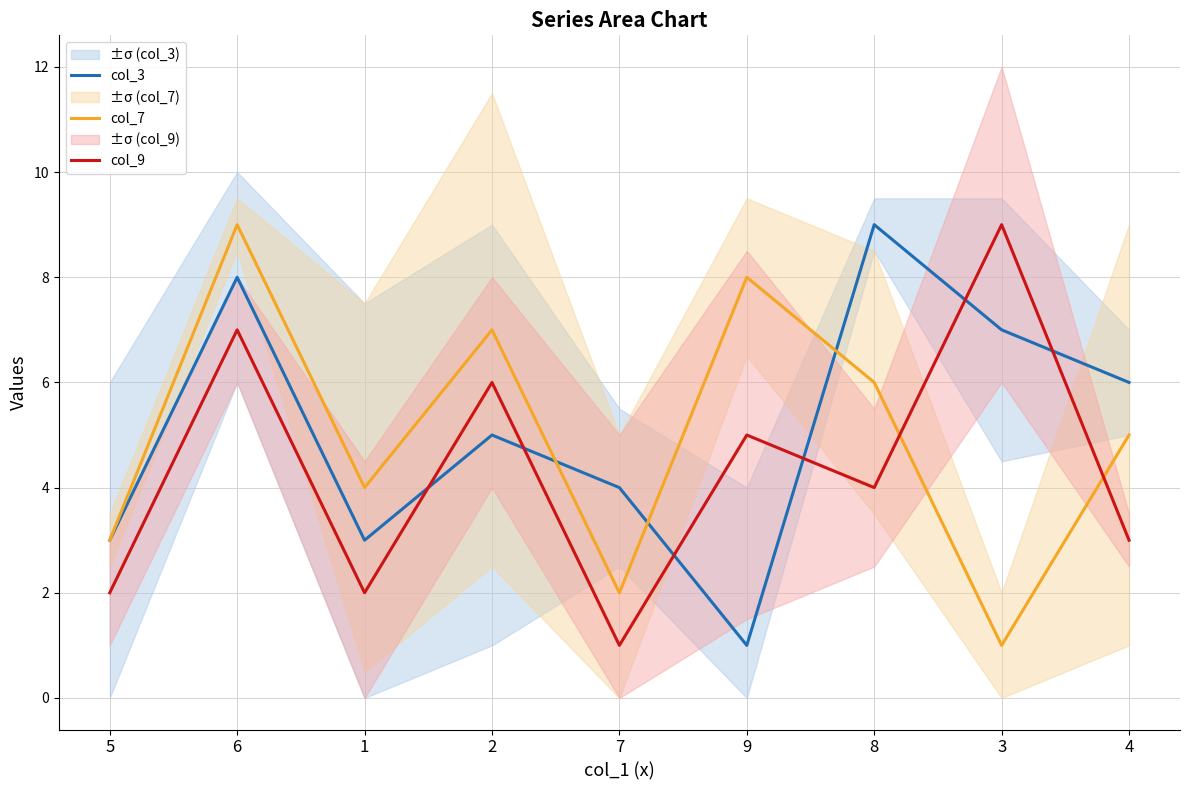

How many lines are shown in the chart?

3